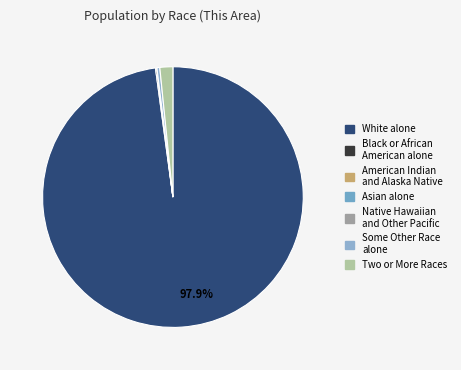

The White alone slice represents 91% of the pie. True or false?

False